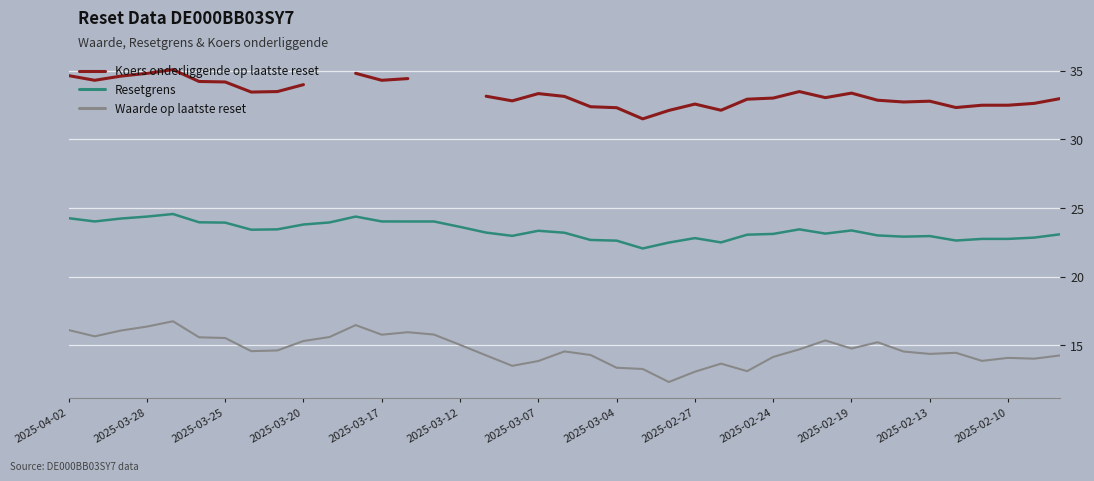

True or false: Resetgrens has a value of 9.0 at 2025-03-04.

False